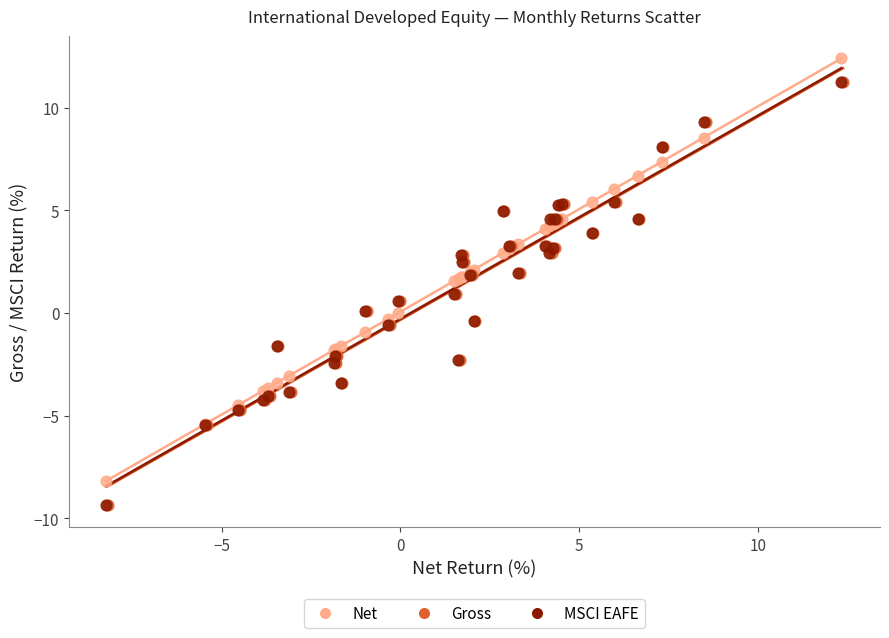

Which series reaches the maximum Y coordinate?

Net